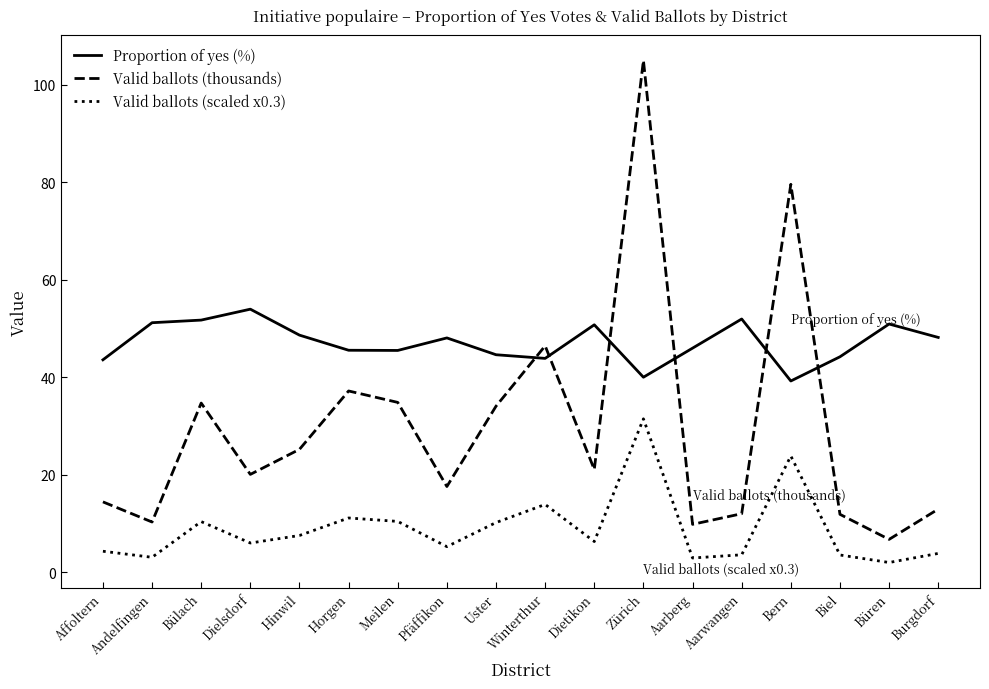

The value of Proportion of yes (%) at Burgdorf is 28.5. True or false?

False